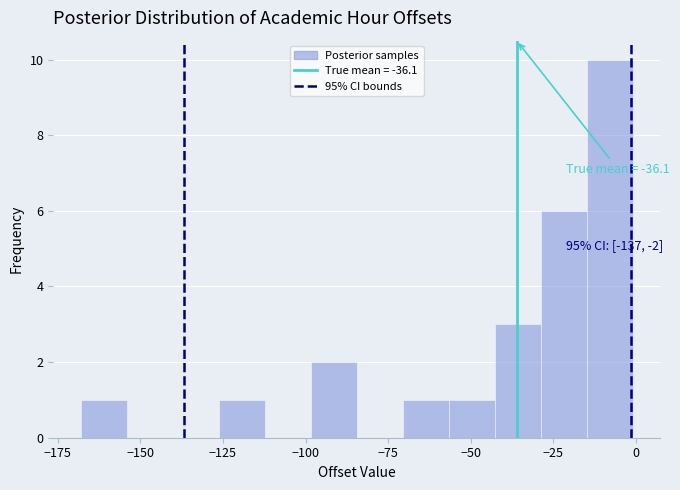

Read against the x-axis, roughly where is the centre of the tallest bar?

-10